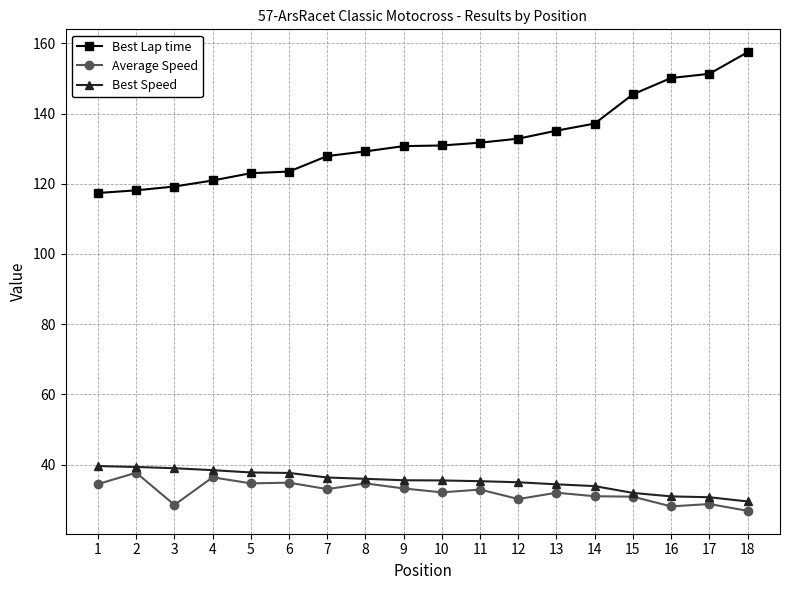

At which category does the chart reach its peak across all series?

18